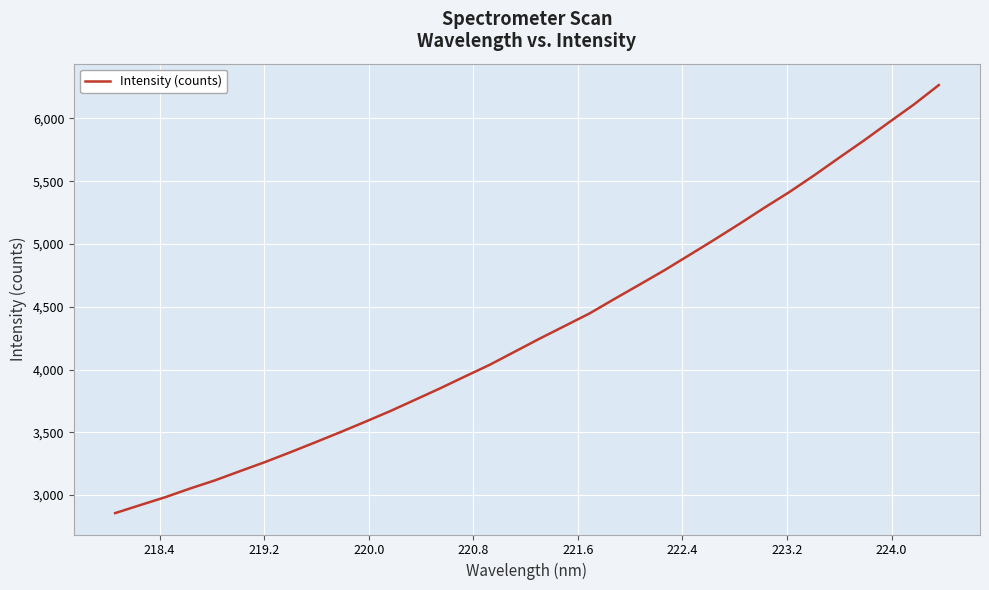

What is the difference between the maximum and minimum values?

3410.0